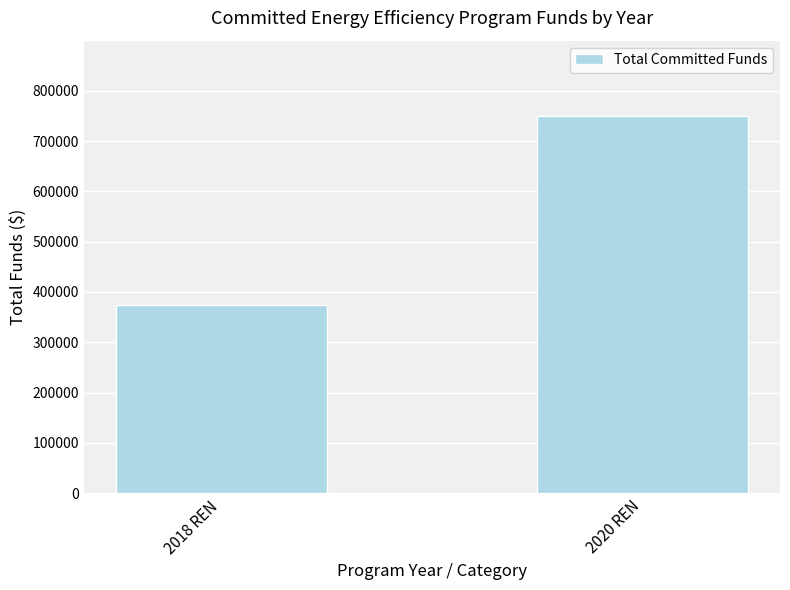

What is the value of the 1st bar from the left?

374308.3